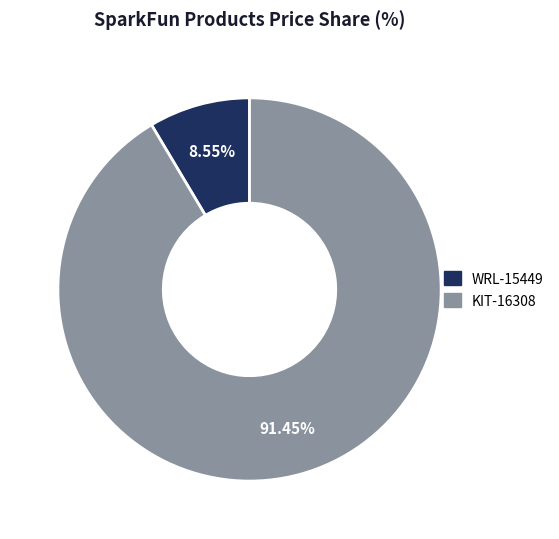

Which has a higher value, WRL-15449 or KIT-16308?

KIT-16308